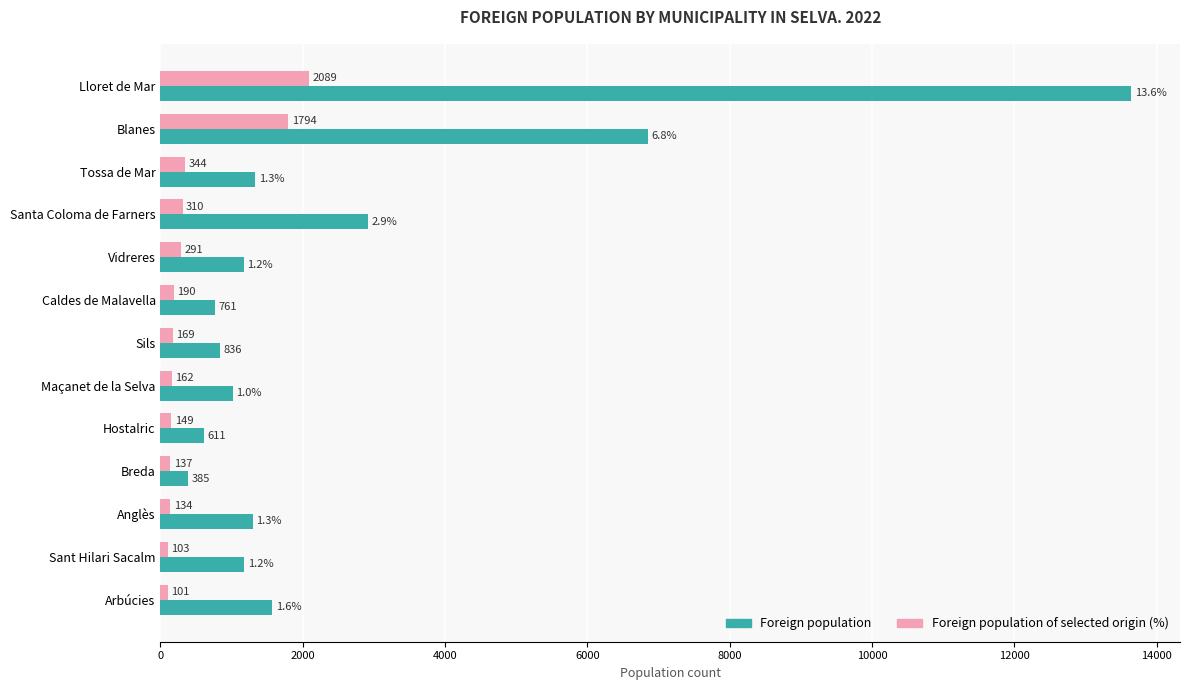

List the series in order of their overall mean, lowest first.

Foreign population of selected origin (%), Foreign population